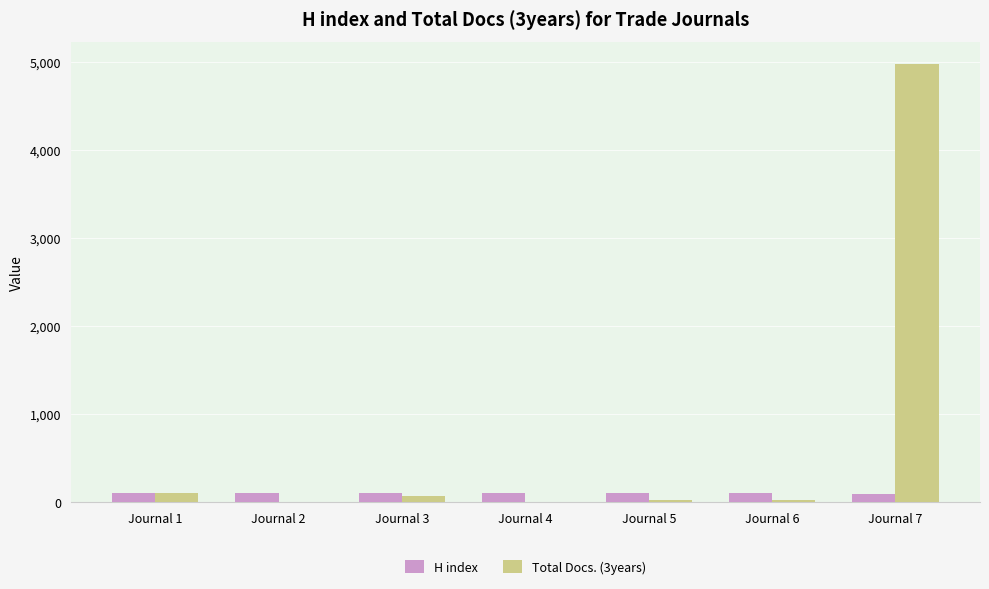

At which category is the sum across all series the highest?

Journal 7